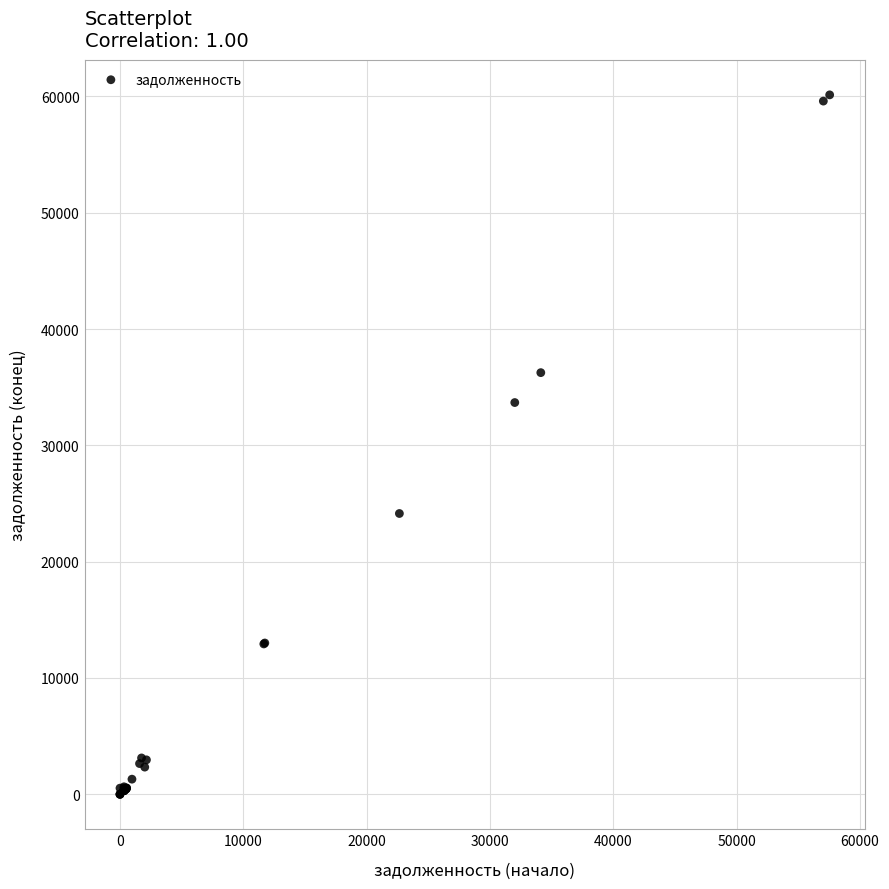

What Y value in the scatter plot is closest to 30067?

33680.3